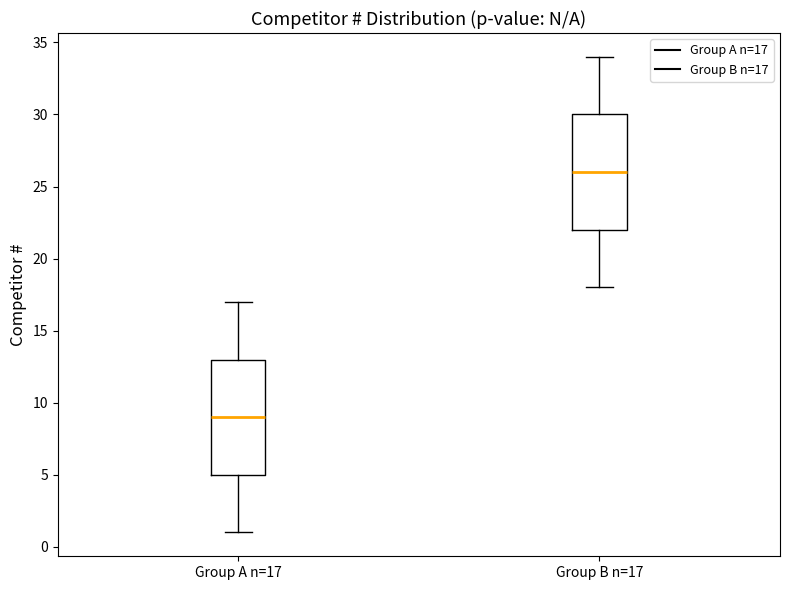

Reading left to right, read every box against the y-axis: the position of its median line, the range the box covers, and the ends of its whiskers. The values are not printed on the chart, so give them approximately, as read against the axis.

Group A n=17: median 9, box 5 to 13, whiskers 1 to 17
Group B n=17: median 26, box 22 to 30, whiskers 18 to 34